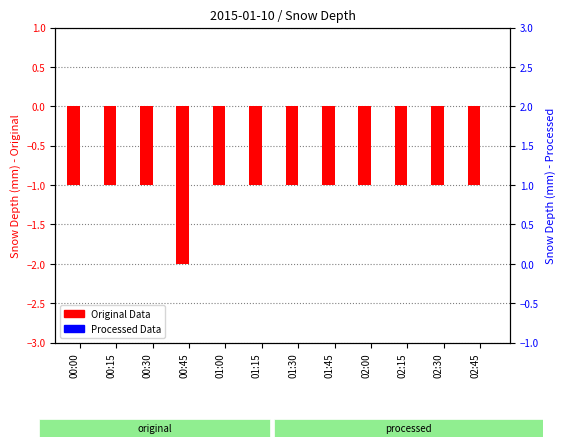

What is the label of the 12th bar from the right?

00:00